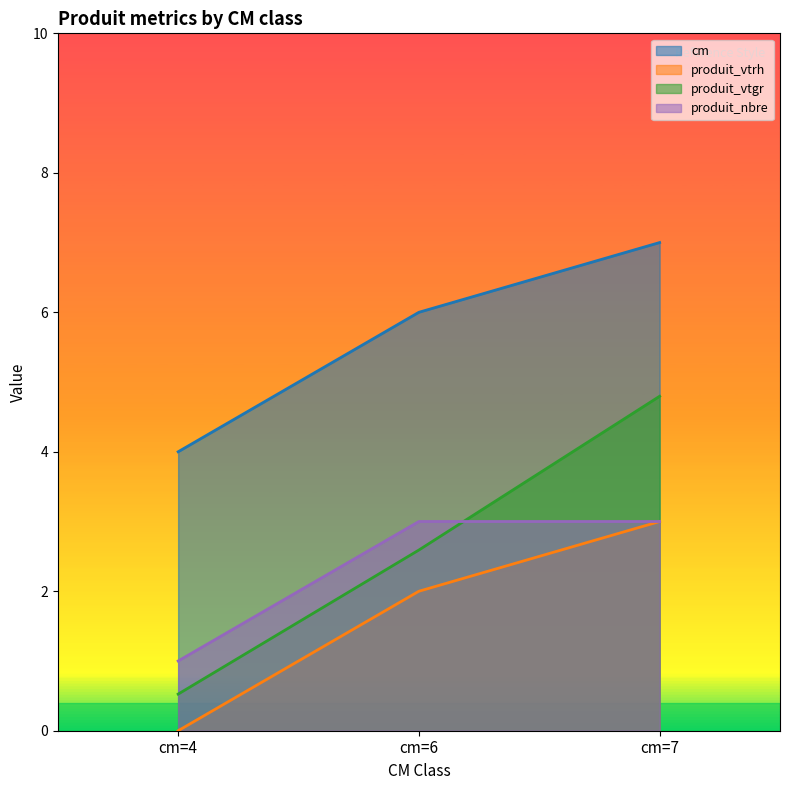

What is the difference between the produit_vtgr values at cm=7 and cm=6?

2.2